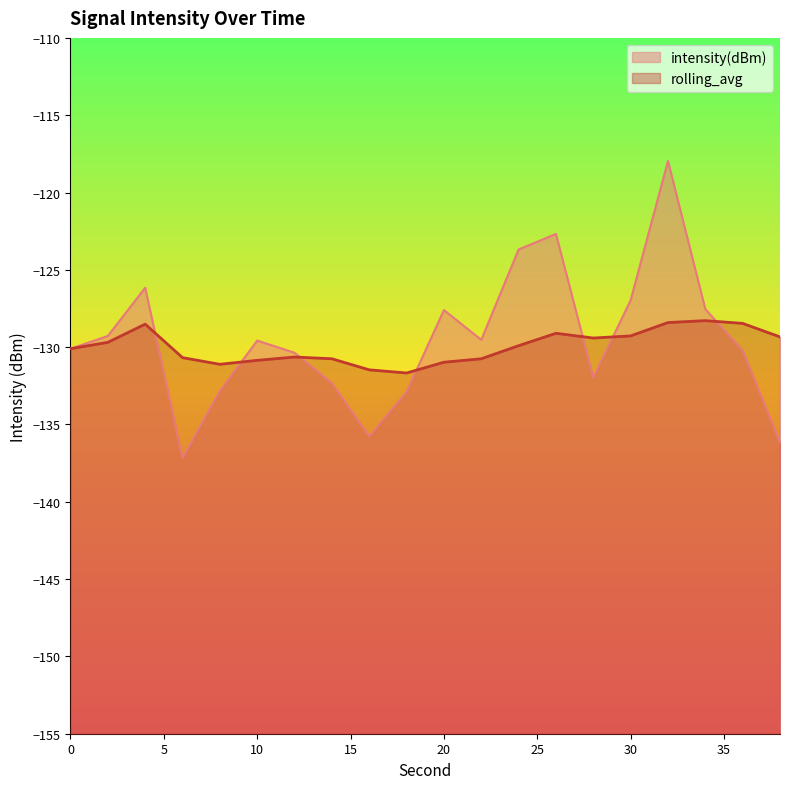

Which has a higher value, 10 or 32?

32